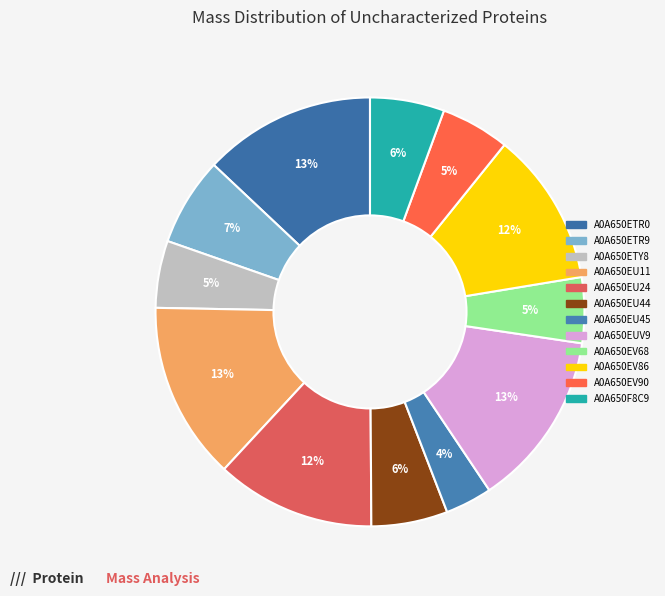

Rank the categories by value from lowest to highest.

A0A650EU45, A0A650EV68, A0A650ETY8, A0A650EV90, A0A650F8C9, A0A650EU44, A0A650ETR9, A0A650EV86, A0A650EU24, A0A650ETR0, A0A650EUV9, A0A650EU11